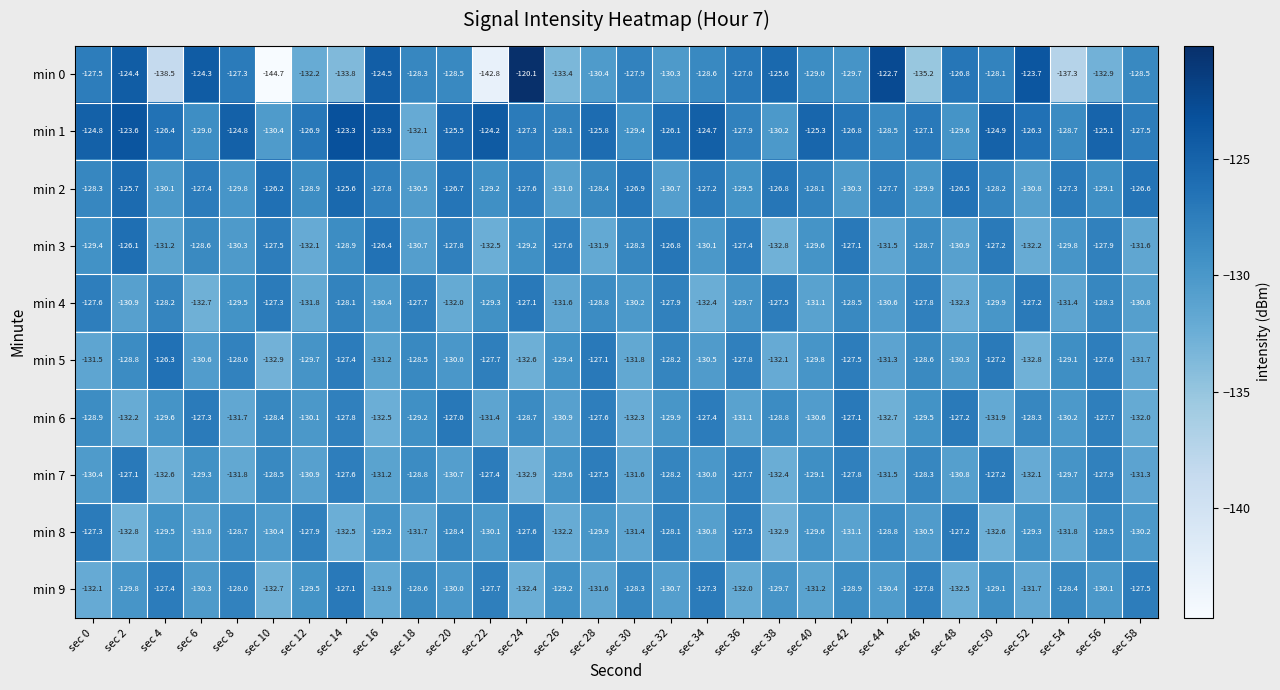

What is the minimum value shown in the chart?

-144.7